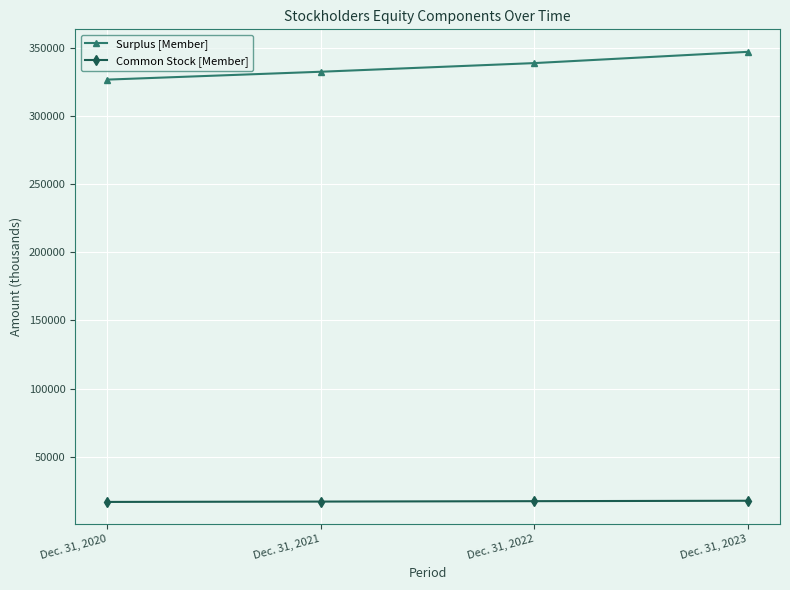

At Dec. 31, 2021, list the series in order from largest to smallest.

Surplus [Member], Common Stock [Member]